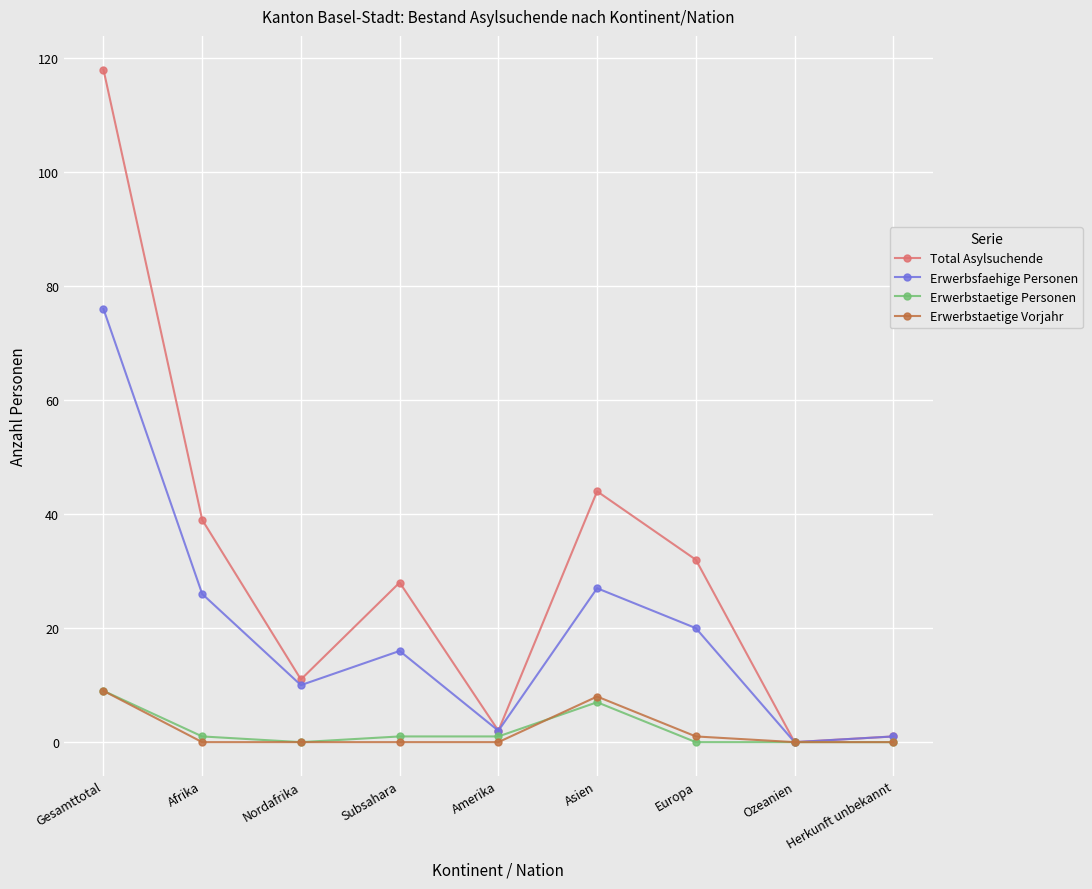

What is the maximum value shown in the chart?

118